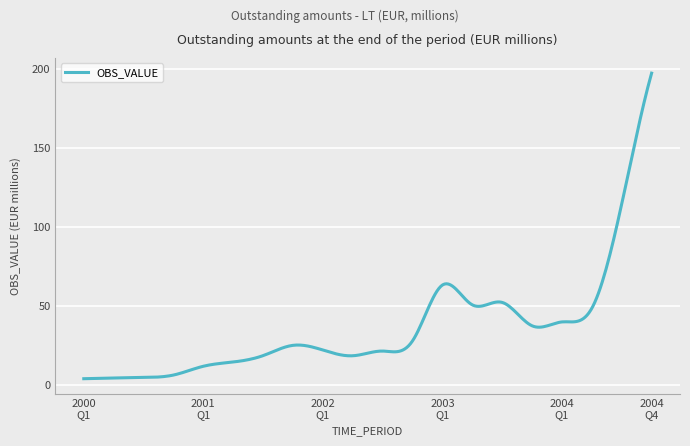

What is the difference between the maximum and minimum values?

193.4